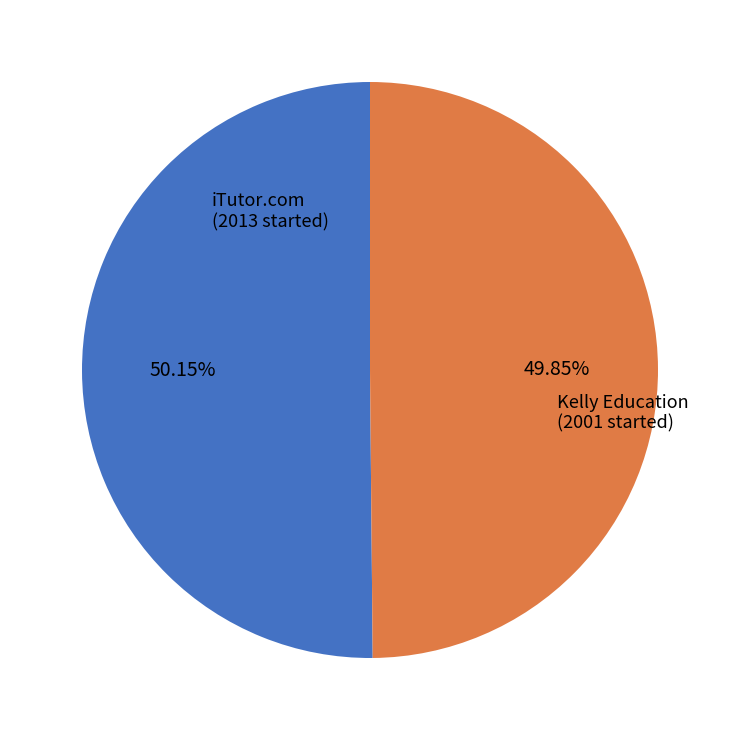

The iTutor.com slice represents 50% of the pie. True or false?

True